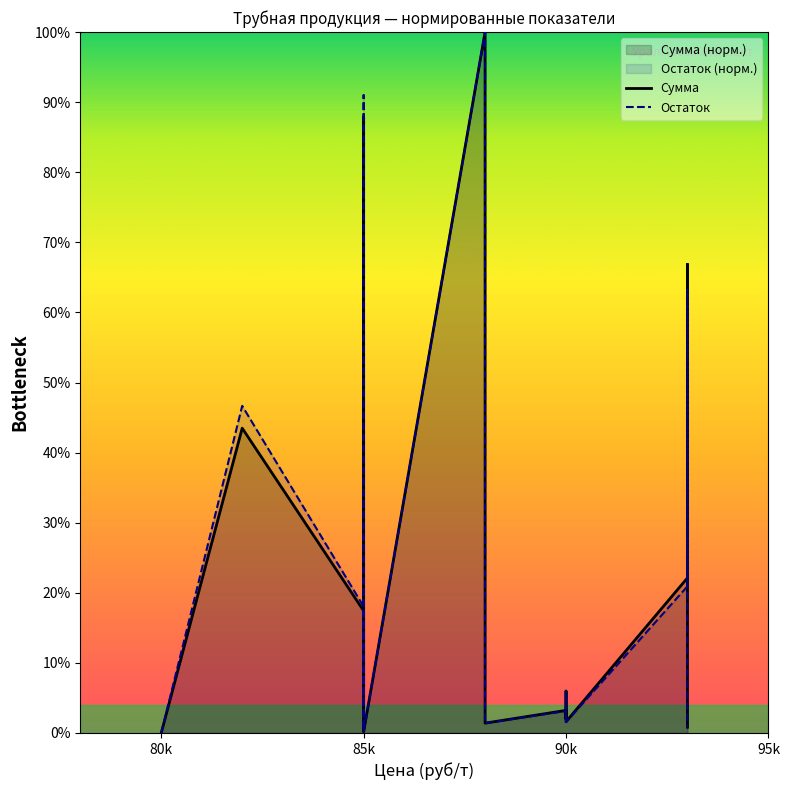

What is the label of the 3rd point from the left?

85k